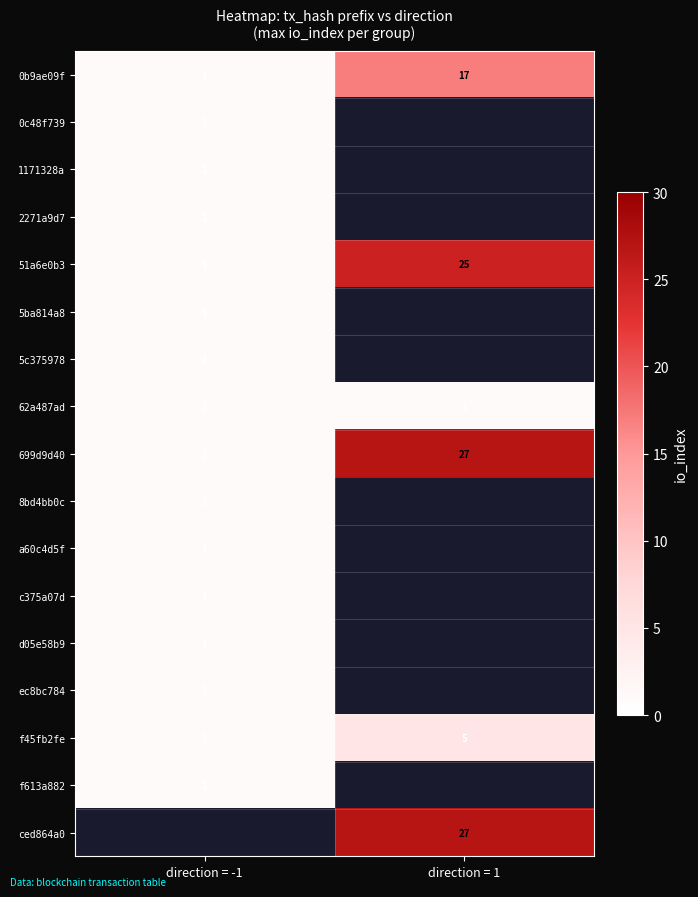

What is the average value of the f45fb2fe series?

3